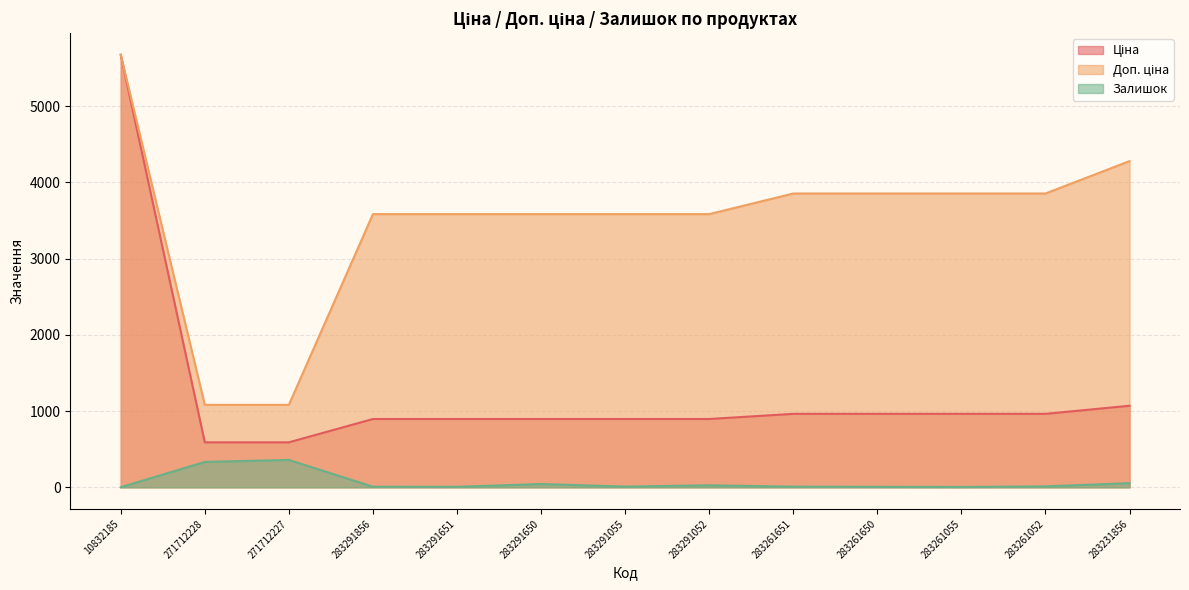

At which category does Залишок reach its first local peak?

271712227